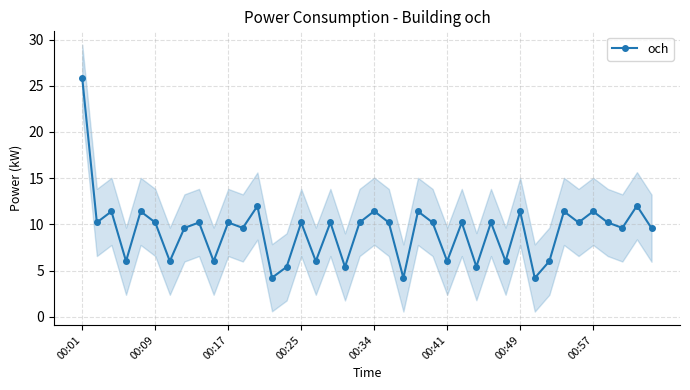

What is the lowest value of the och series?

4.2